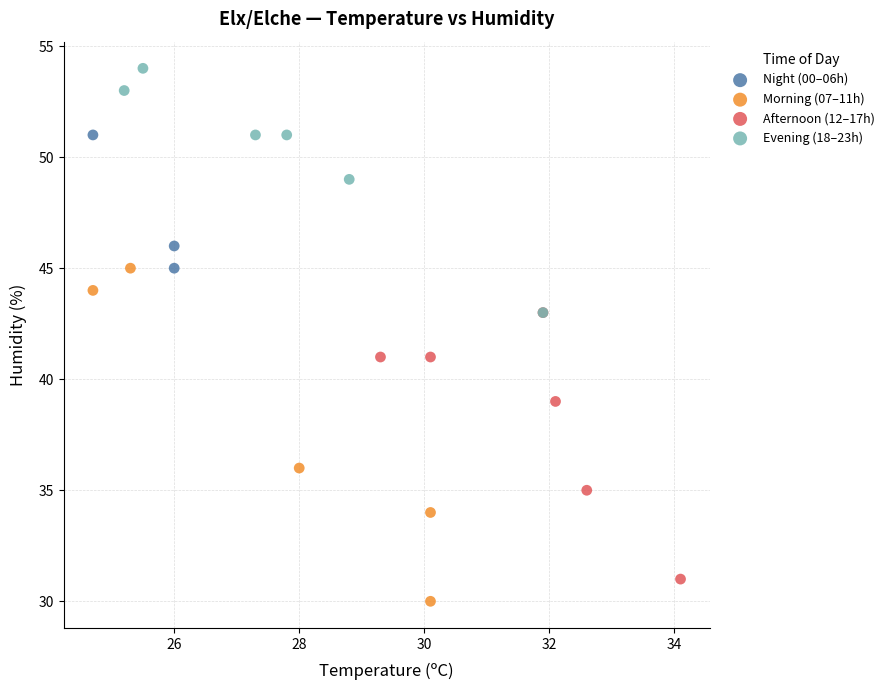

Which series contains the highest Y value?

Evening (18–23h)